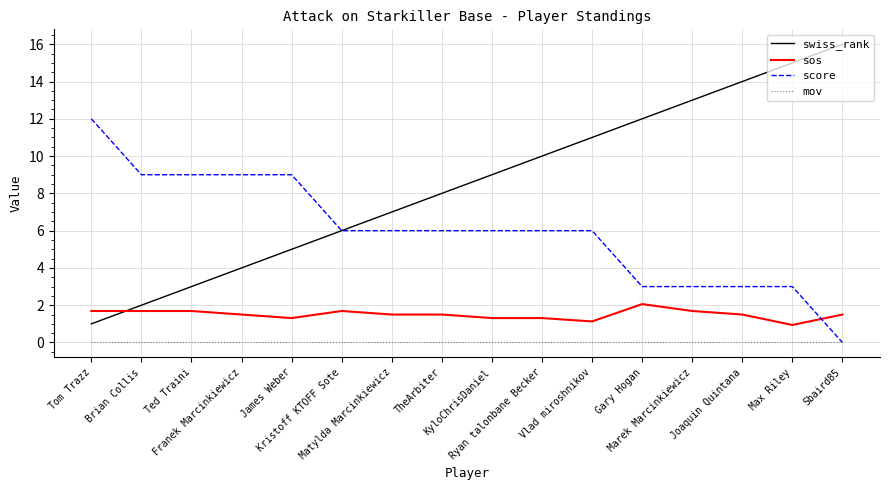

Which series has the largest total across all categories?

swiss_rank